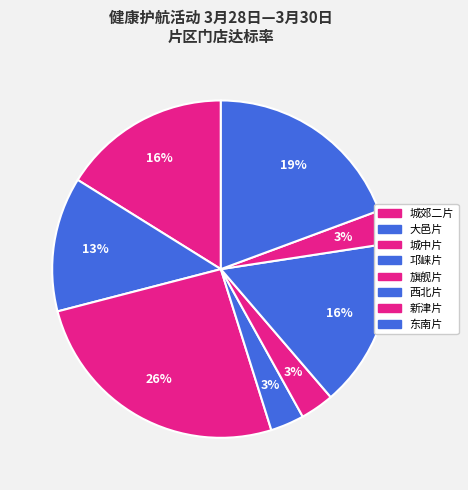

To the nearest percent, what is the combined percentage of 旗舰片 and 大邑片?

16%